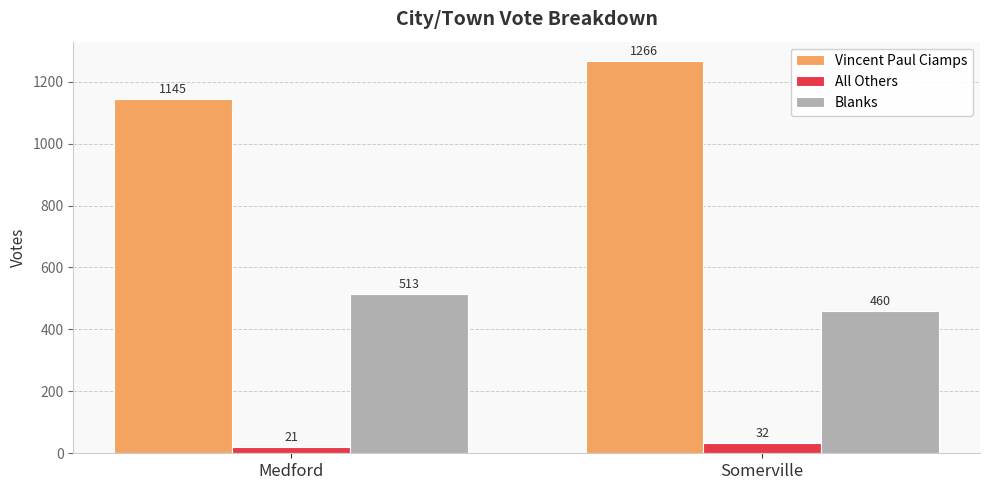

What is the sum of the Vincent Paul Ciamps values at Somerville and Medford?

2411